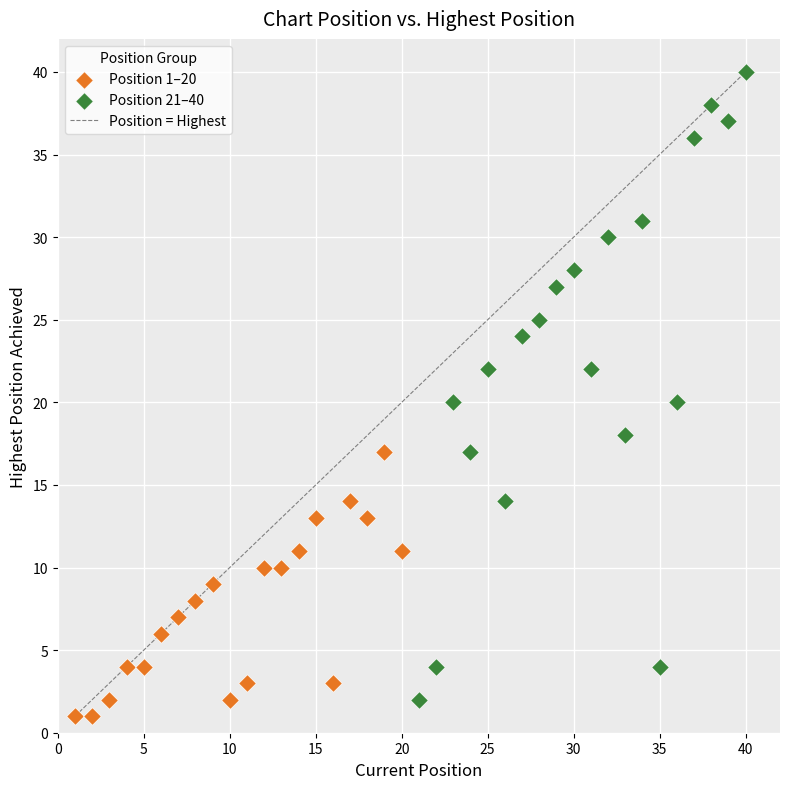

Which series has the largest Y range (max minus min)?

Position 21–40